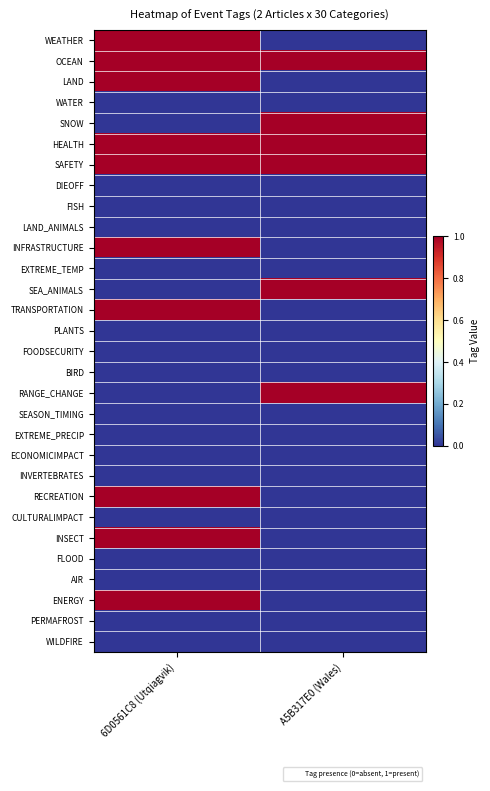

Rank the series by their maximum value, from lowest to highest.

WATER, DIEOFF, FISH, LAND_ANIMALS, EXTREME_TEMP, PLANTS, FOODSECURITY, BIRD, SEASON_TIMING, EXTREME_PRECIP, ECONOMICIMPACT, INVERTEBRATES, CULTURALIMPACT, FLOOD, AIR, PERMAFROST, WILDFIRE, WEATHER, OCEAN, LAND, SNOW, HEALTH, SAFETY, INFRASTRUCTURE, SEA_ANIMALS, TRANSPORTATION, RANGE_CHANGE, RECREATION, INSECT, ENERGY